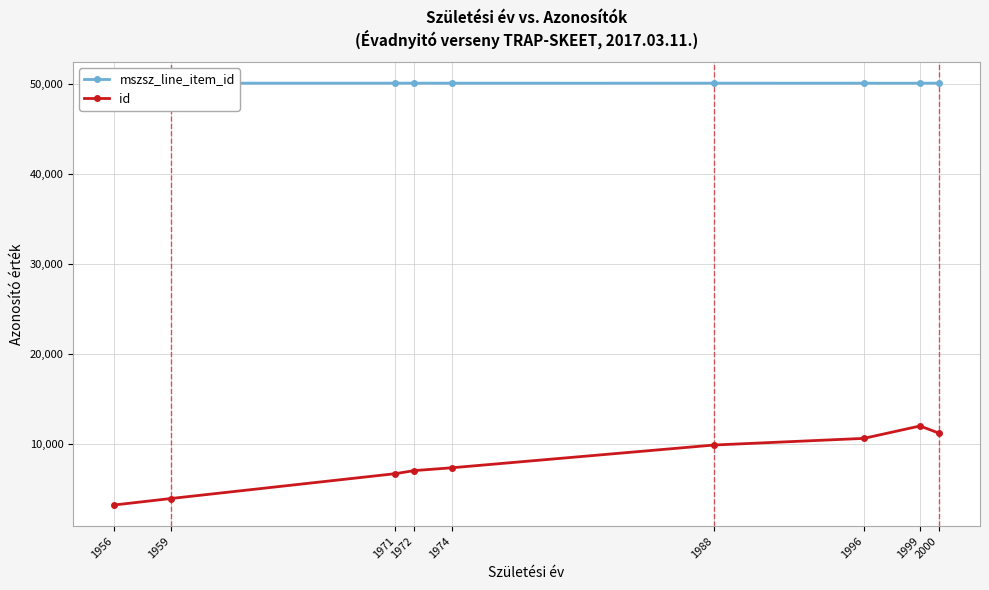

The value of id at 1974 is 7310. True or false?

True